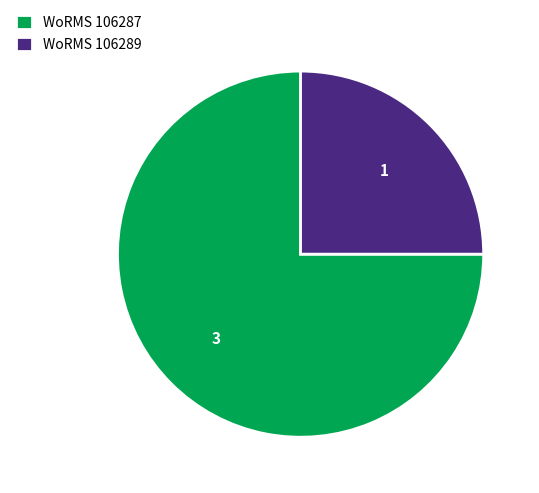

Does any single category account for the majority?

Yes